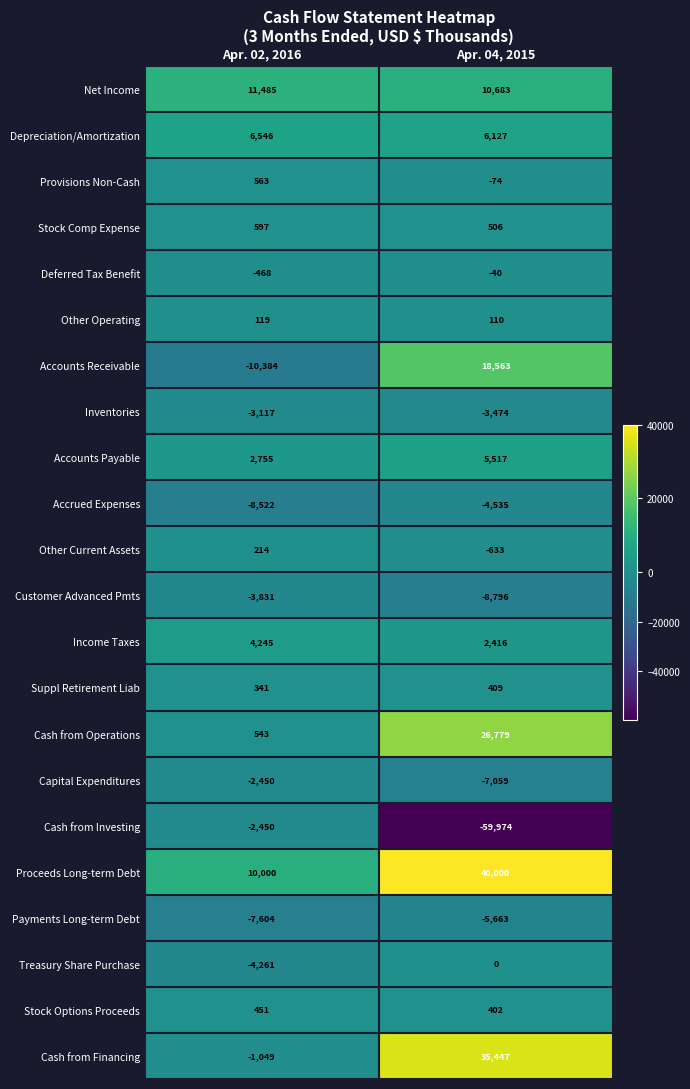

What is the sum of the Income Taxes values at Apr. 02, 2016 and Apr. 04, 2015?

6661